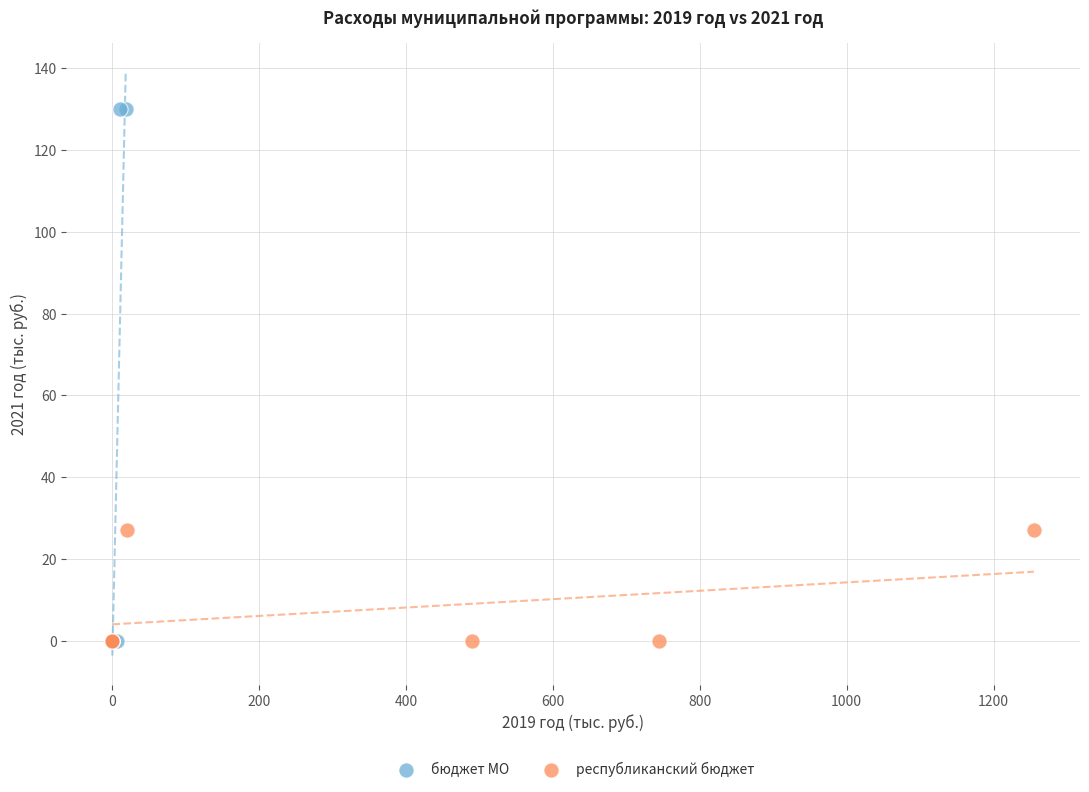

Which series reaches the maximum Y coordinate?

бюджет МО